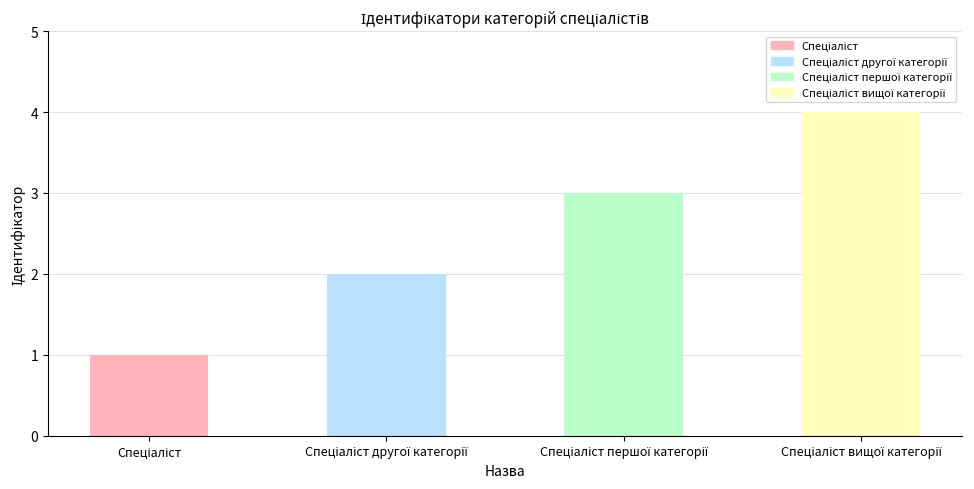

What is the difference between the maximum and minimum values?

3